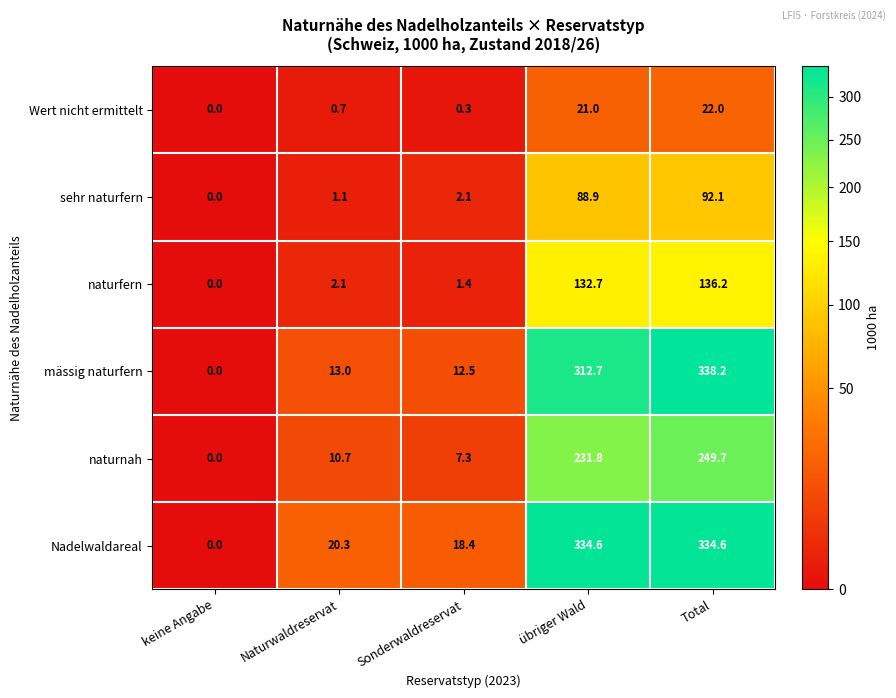

What is the maximum value for naturnah?

249.7